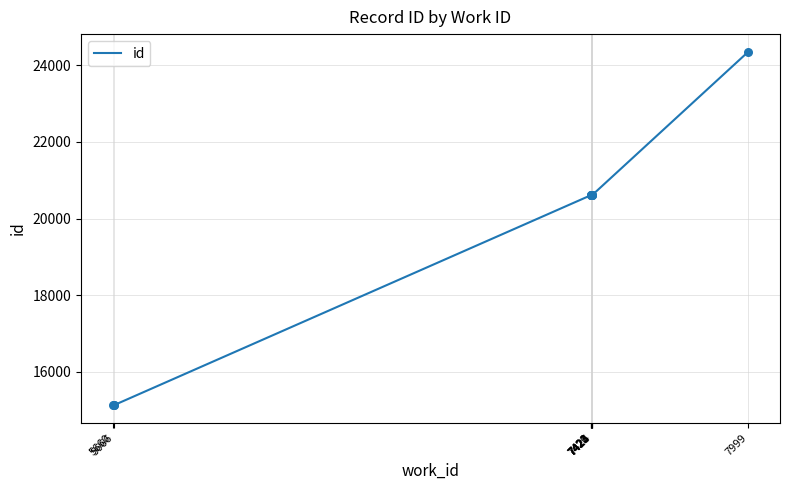

What is the change in value from 5660 to 7423?

+5491